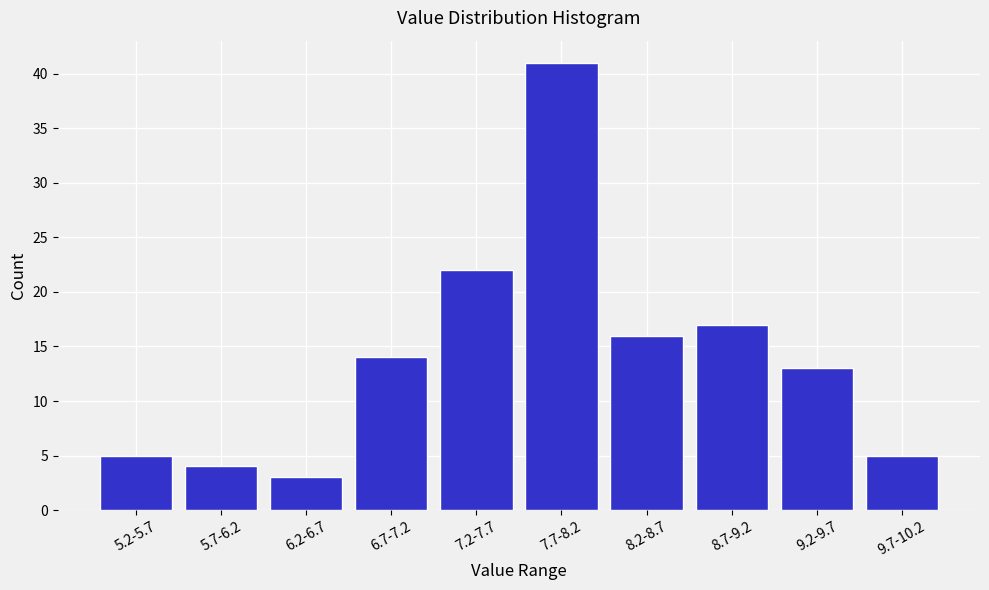

Reading left to right, list all the values displayed in this chart.

5	4	3	14	22	41	16	17	13	5